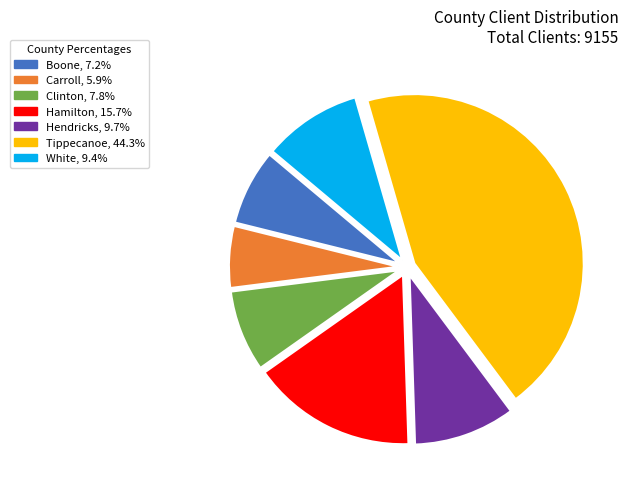

Which category has the biggest portion of the pie?

Tippecanoe